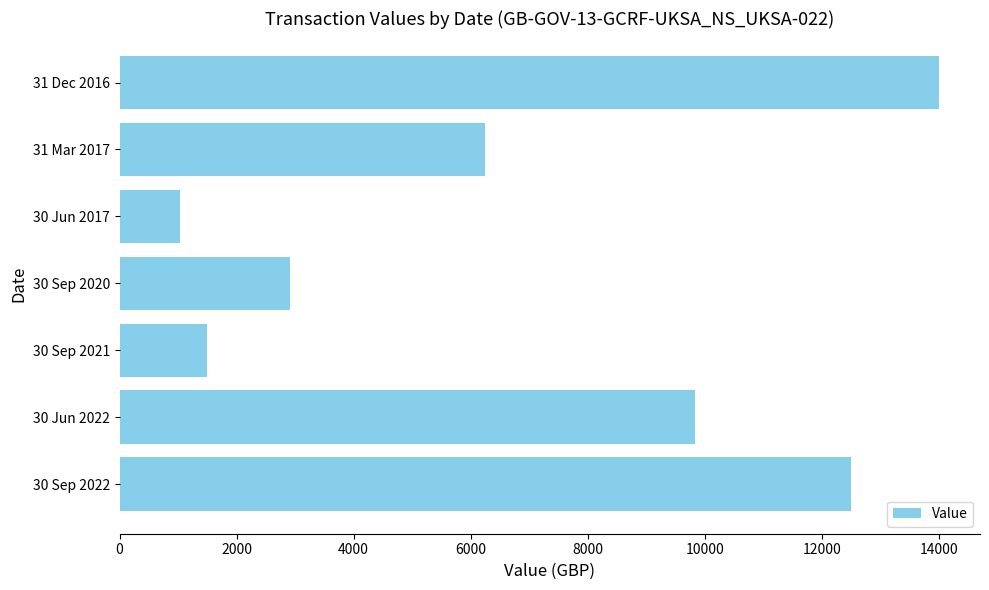

List the labels in order of value, smallest first.

30 Jun 2017, 30 Sep 2021, 30 Sep 2020, 31 Mar 2017, 30 Jun 2022, 30 Sep 2022, 31 Dec 2016